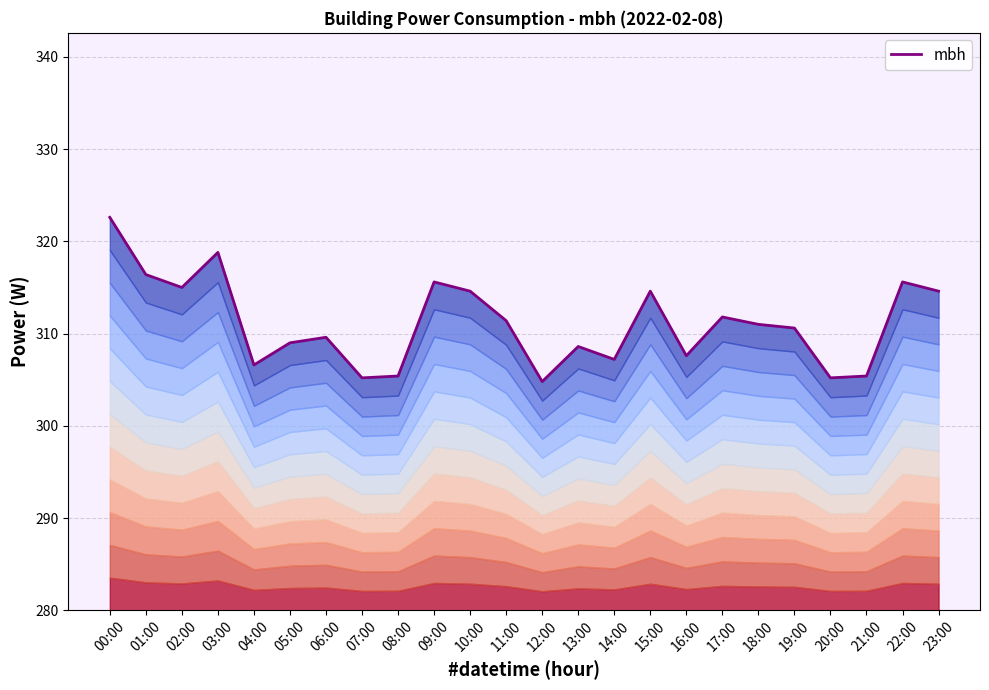

What is the difference between the second highest and second lowest values?

13.6